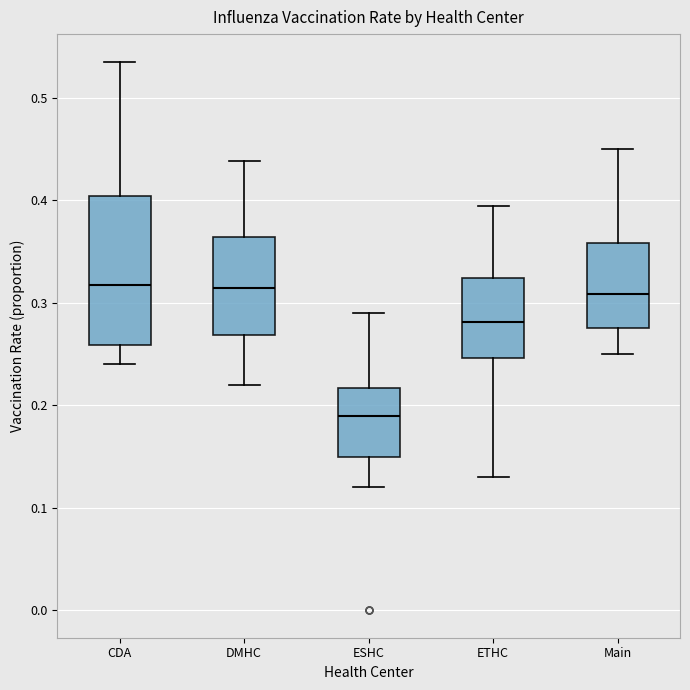

Reading left to right, transcribe this box plot: for each box, give where its median line is, the range the box spans, and where its two whiskers end, as read against the y-axis. The values are not printed on the chart, so give them approximately, as read against the axis.

CDA: median 0.32, box 0.26 to 0.40, whiskers 0.24 to 0.54
DMHC: median 0.31, box 0.27 to 0.36, whiskers 0.22 to 0.44
ESHC: median 0.19, box 0.15 to 0.22, whiskers 0.12 to 0.29
ETHC: median 0.28, box 0.25 to 0.32, whiskers 0.13 to 0.39
Main: median 0.31, box 0.28 to 0.36, whiskers 0.25 to 0.45